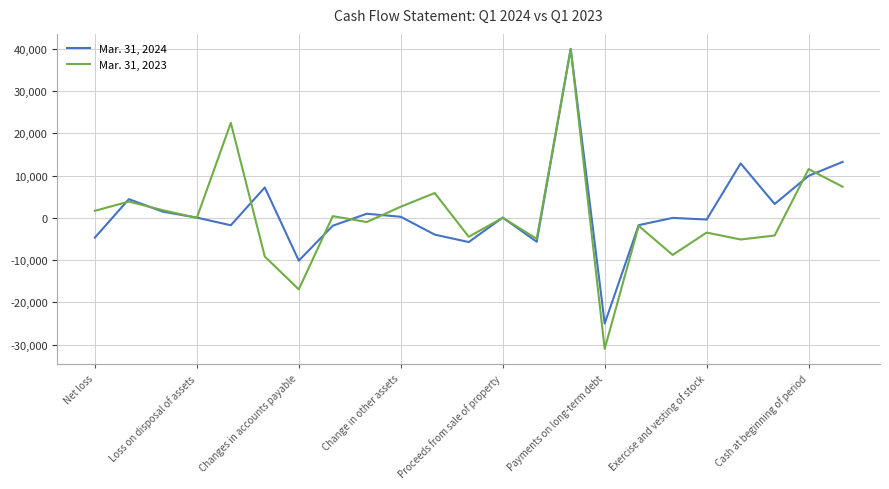

What is the minimum value for Mar. 31, 2024?

-25000